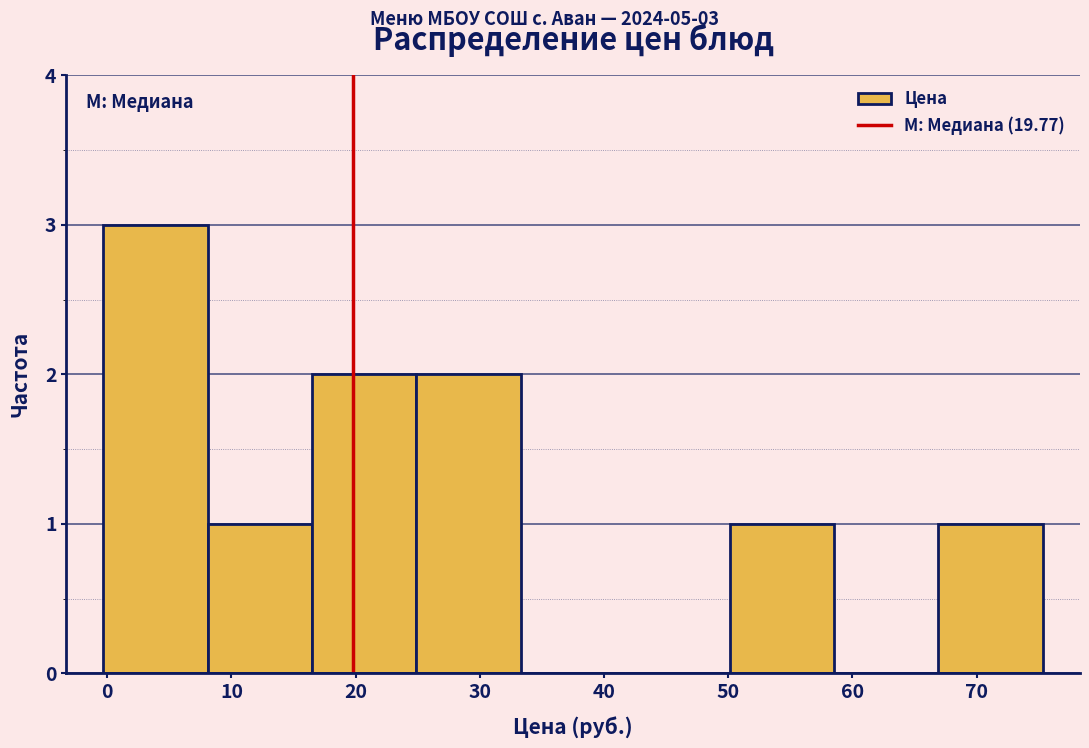

Which range on the x-axis has the tallest bar?

0 to 8